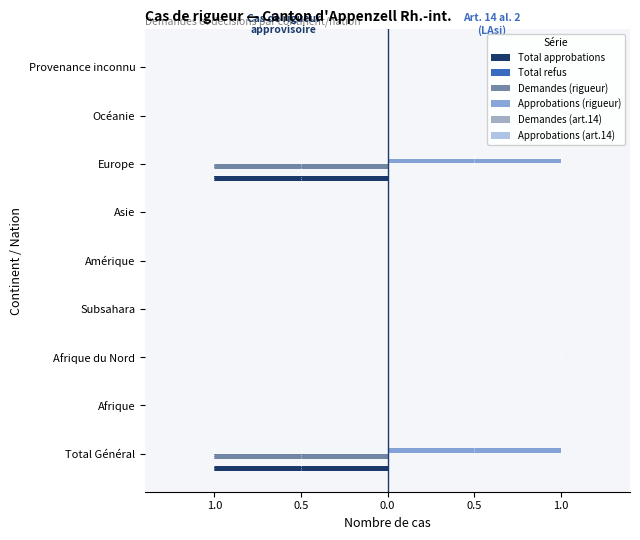

Which series has the largest total across all categories?

Approbations (rigueur)